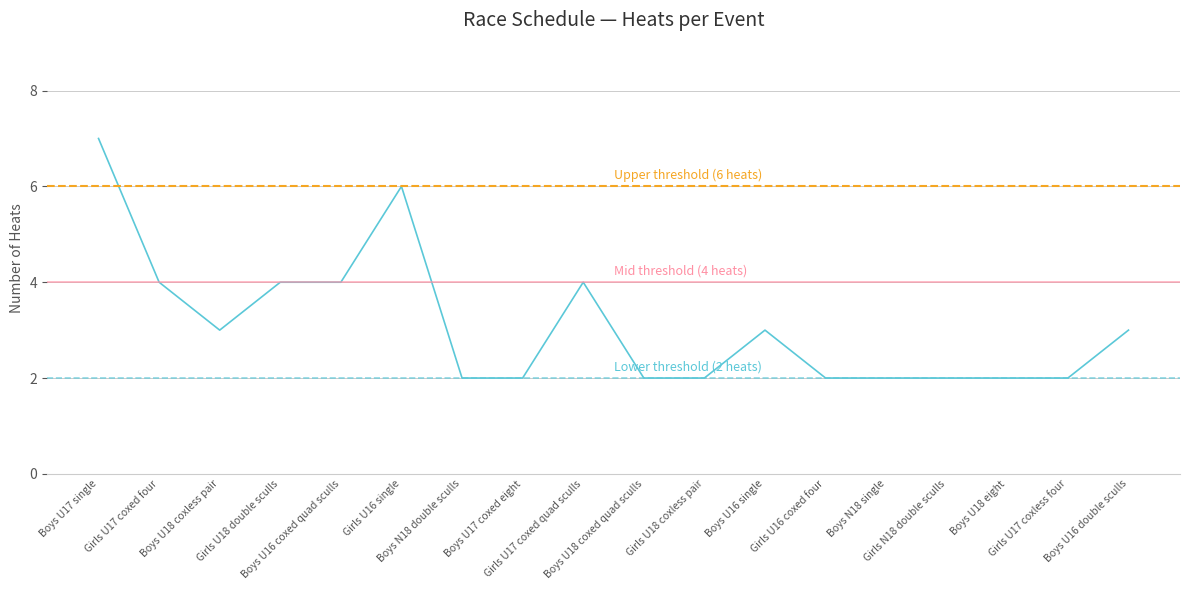

At which category does the data reach its first local valley?

Boys U18 coxless pair